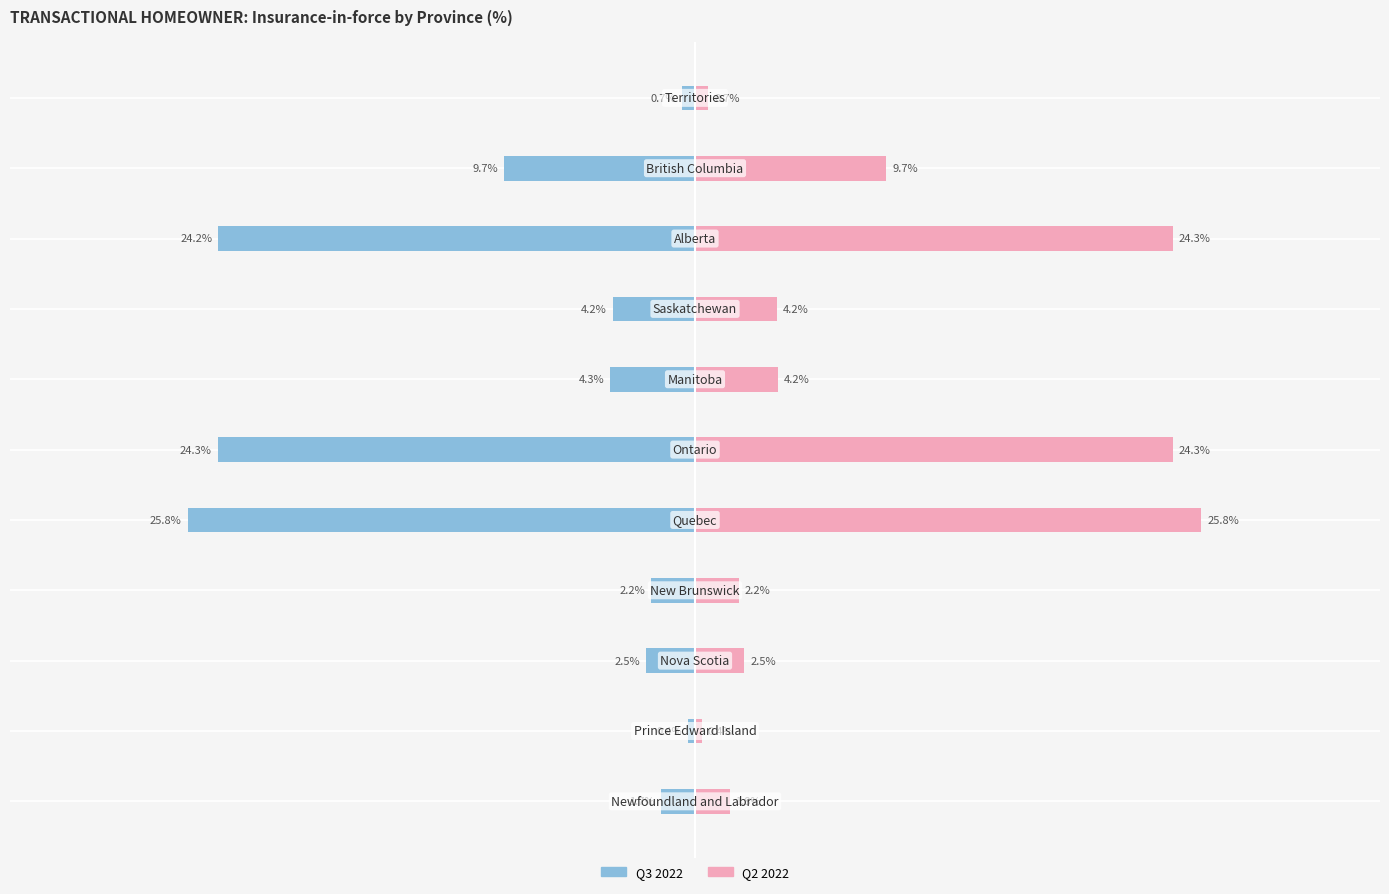

The value of Q3 2022 at −40 is -1.0. True or false?

False